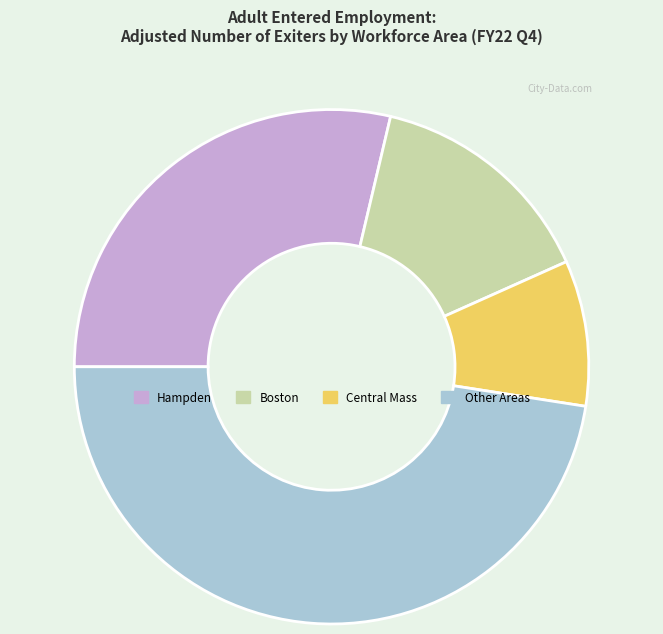

Does any single category account for the majority?

No